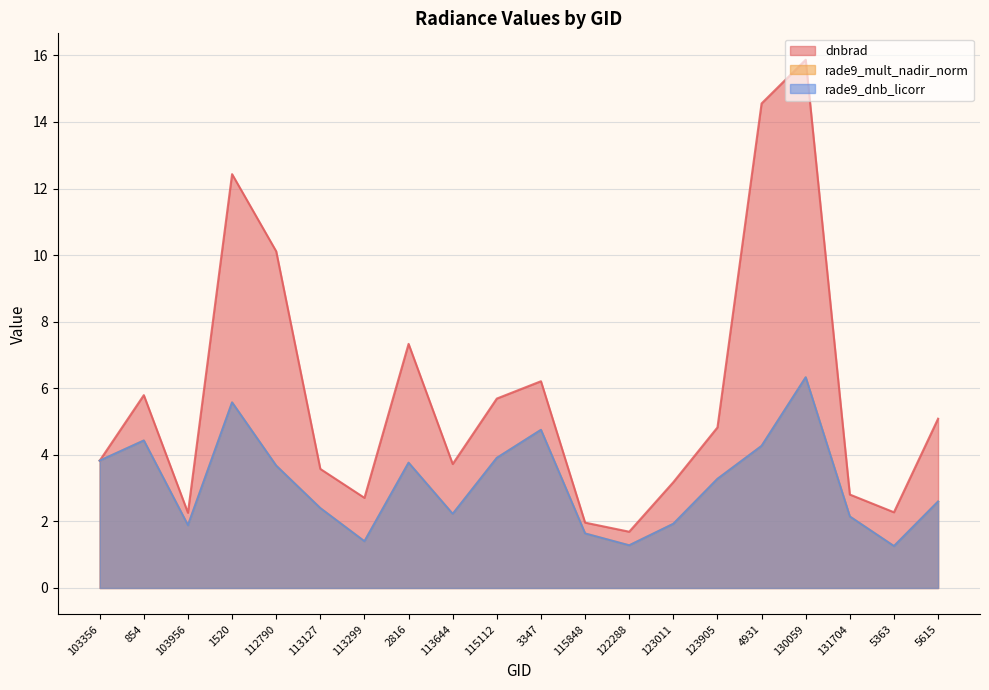

Is the value of dnbrad at 1520 greater than the value of rade9_mult_nadir_norm at 123905?

Yes